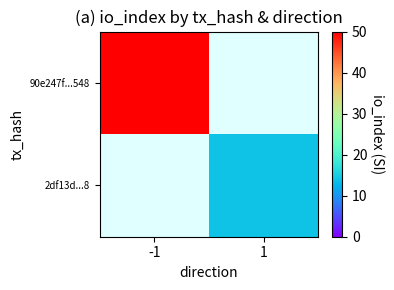

Which series has the largest range (max minus min)?

90e247f...548